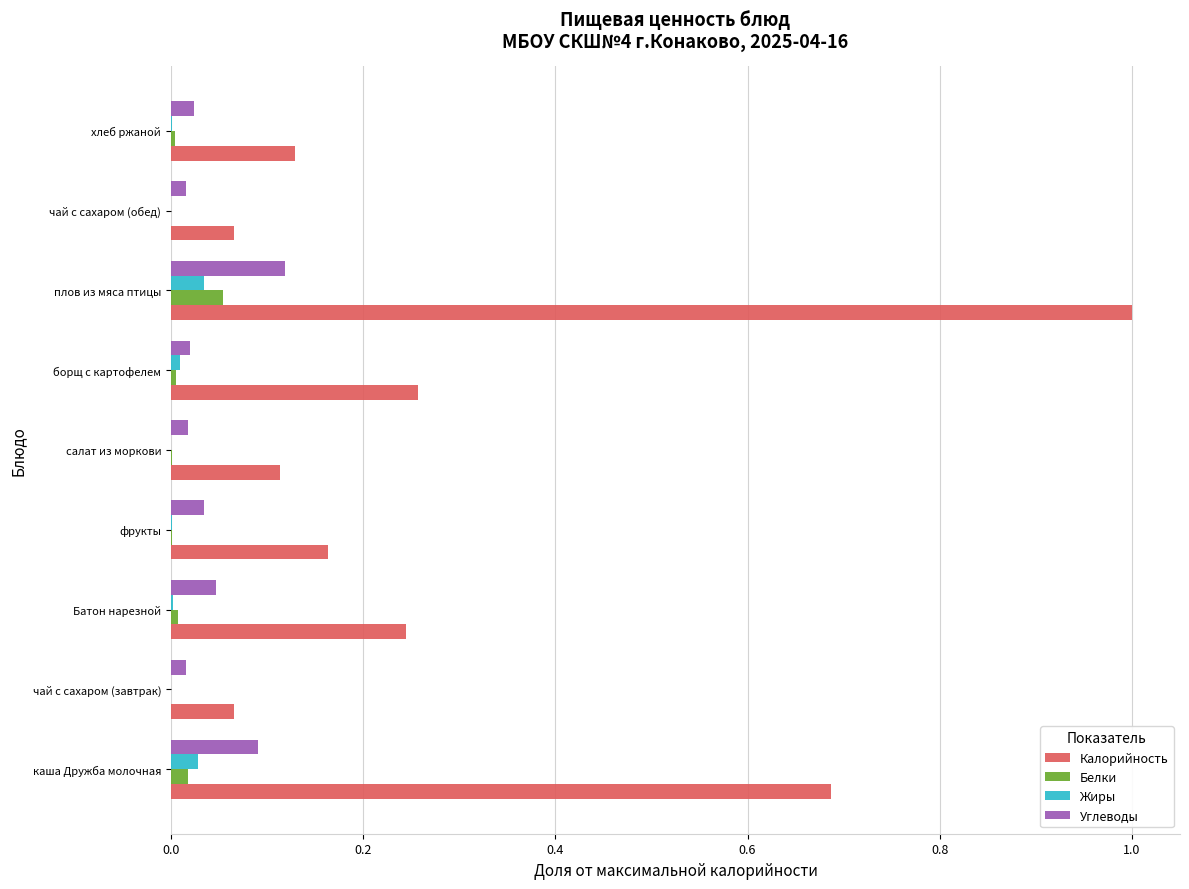

True or false: Жиры has a value of 0.0 at Батон нарезной.

True